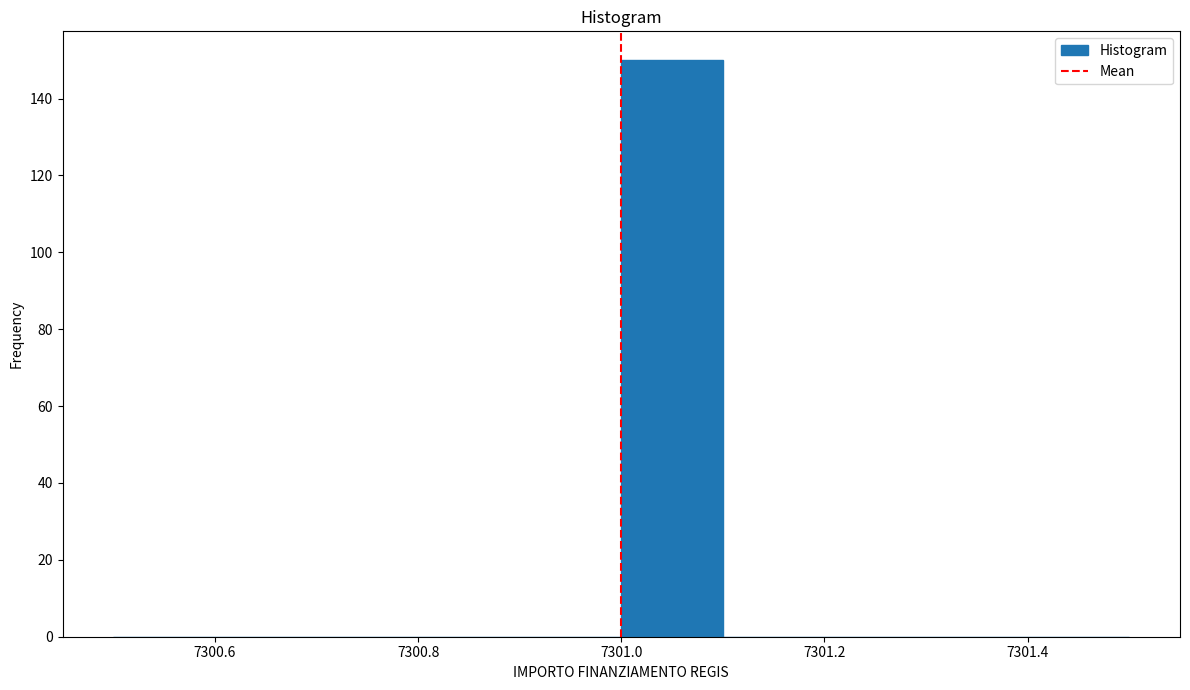

How tall is the bar that spans 7301.0 to 7301.1 on the x-axis? The values are not printed on the chart, so give them approximately, as read against the axis.

150